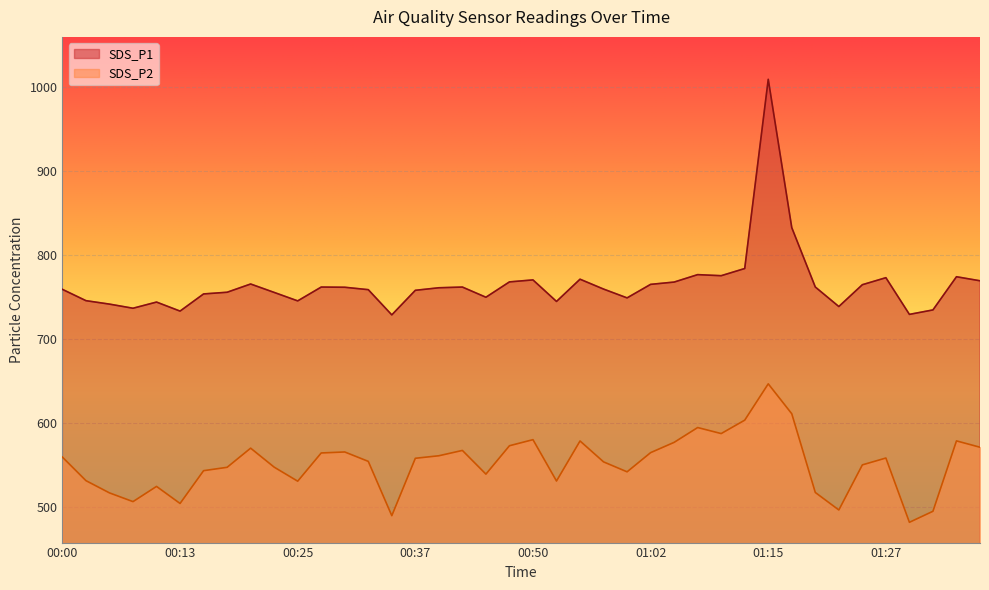

Which label corresponds to the smallest value in the chart?

01:30